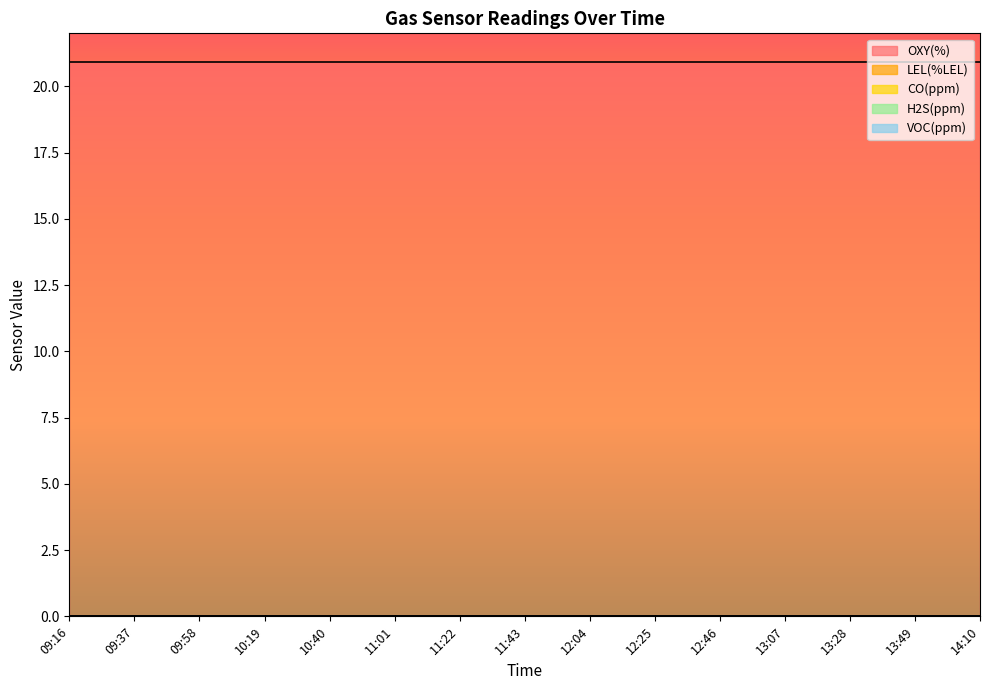

The LEL(%LEL) series shows 0.0 at 11:43. True or false?

True